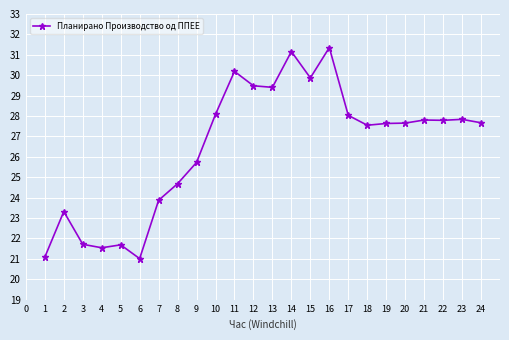

What is the ratio of the value at 4 to the value at 20?

0.8